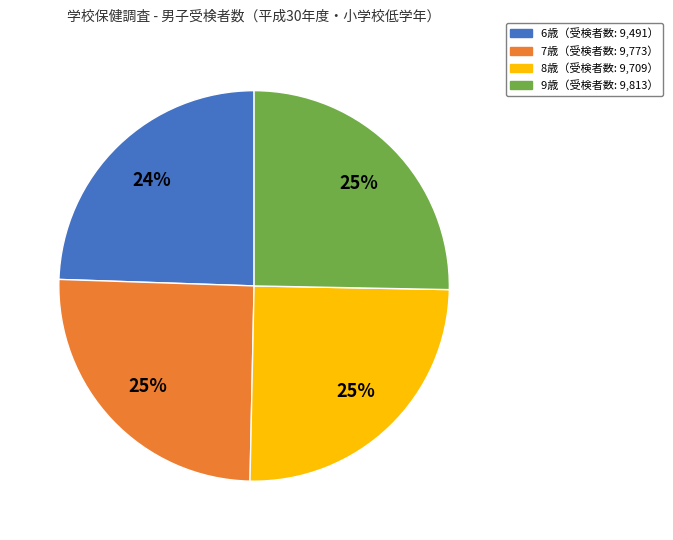

Is there a majority slice in this chart?

No